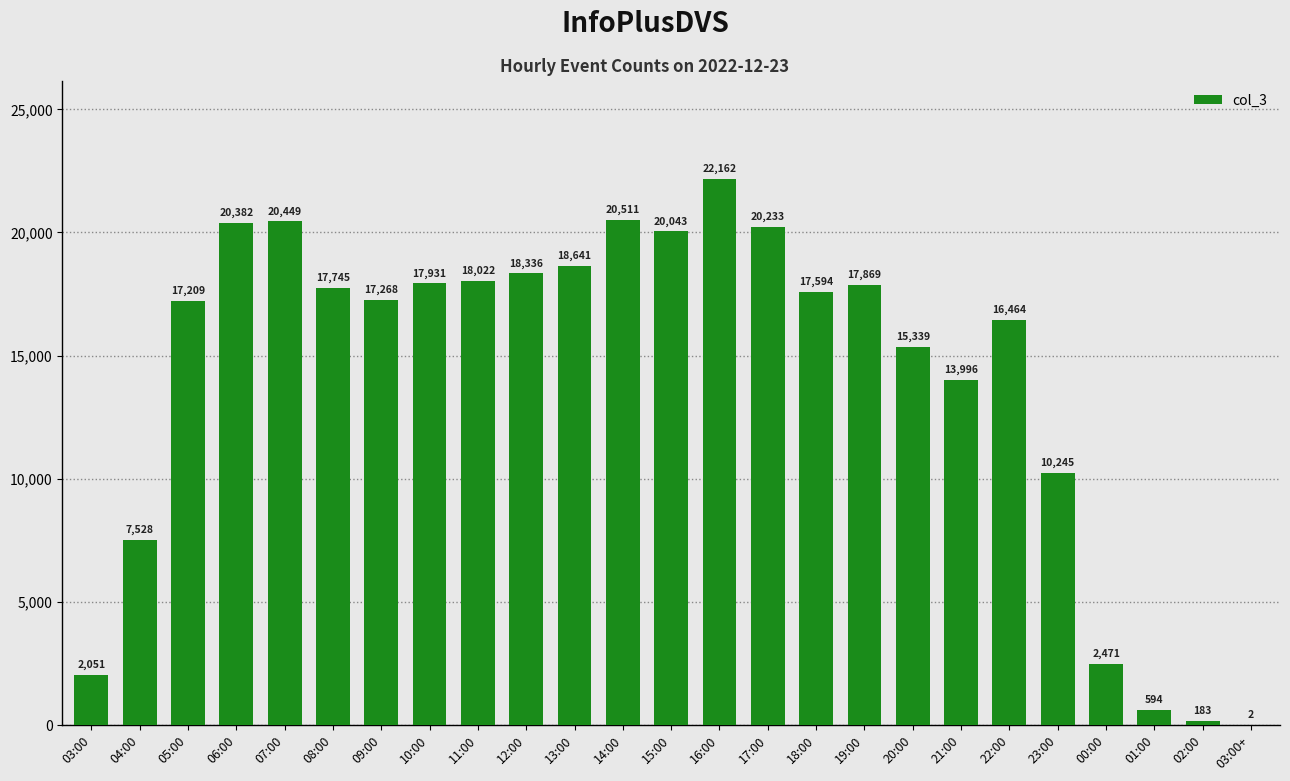

Is it true that the value at 04:00 is 12470?

False